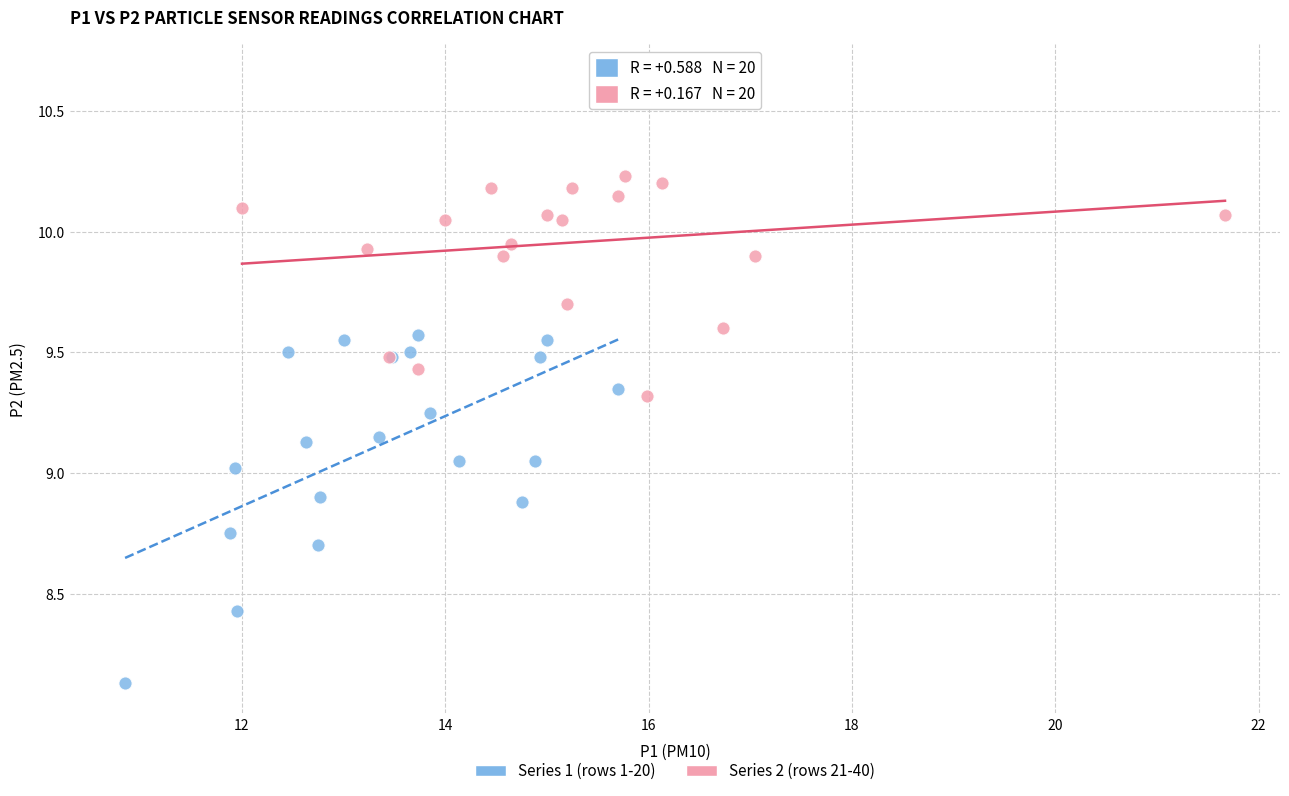

Which series contains the highest Y value?

Series 2 (rows 21-40)